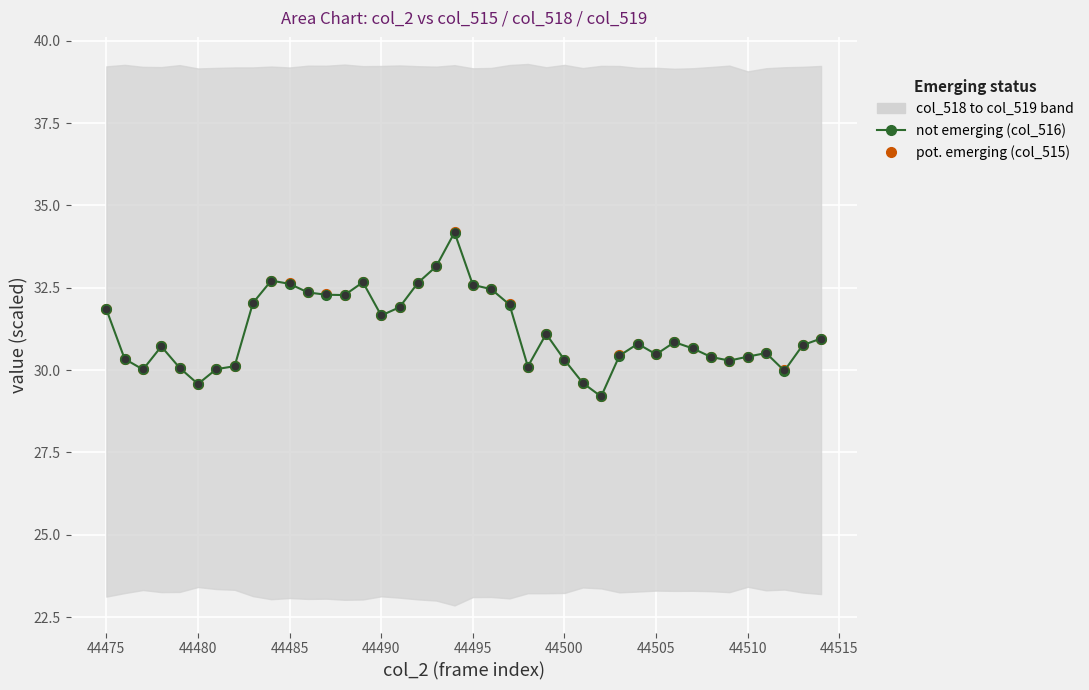

Is the value of pot. emerging (col_515) at 44510 greater than the value of not emerging (col_516) at 19?

No